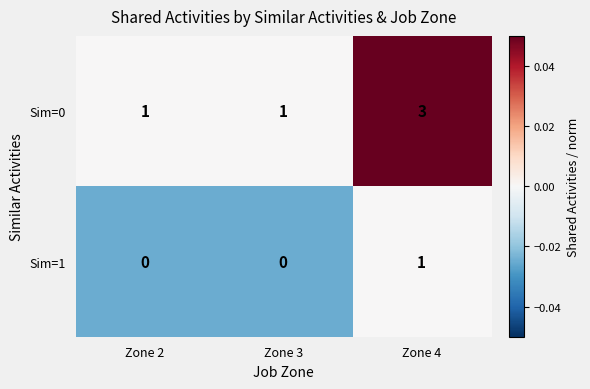

Which series has the widest spread of values?

Sim=0